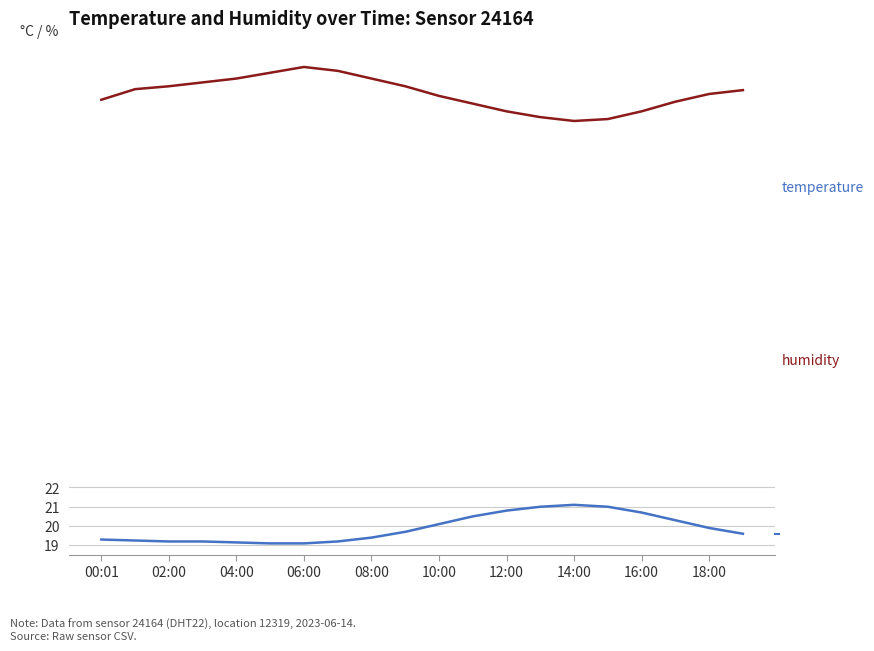

What is the minimum value shown in the chart?

19.1